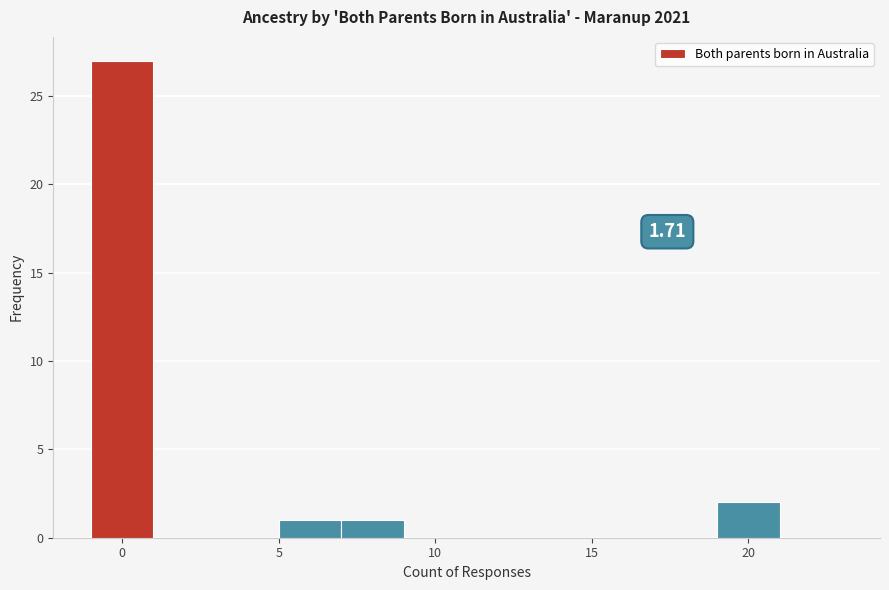

Over which range of the x-axis is the bar tallest?

-1 to 1